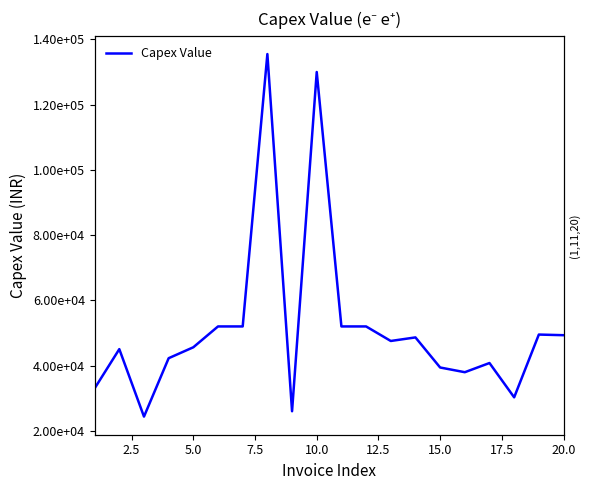

True or false: the data shows 18851.6 at 15.

False